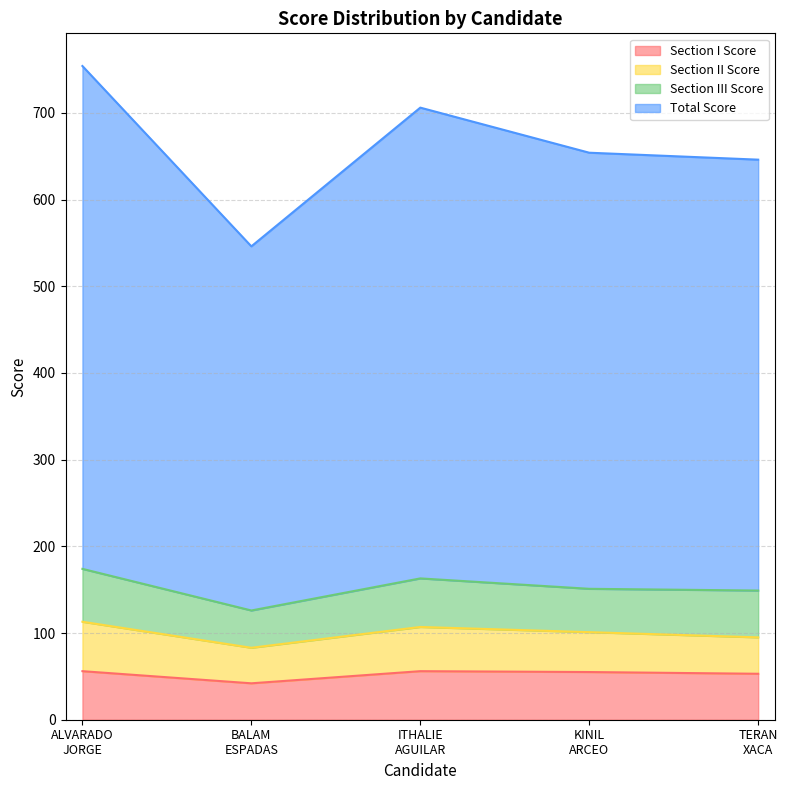

What is the minimum value for Section I Score?

42